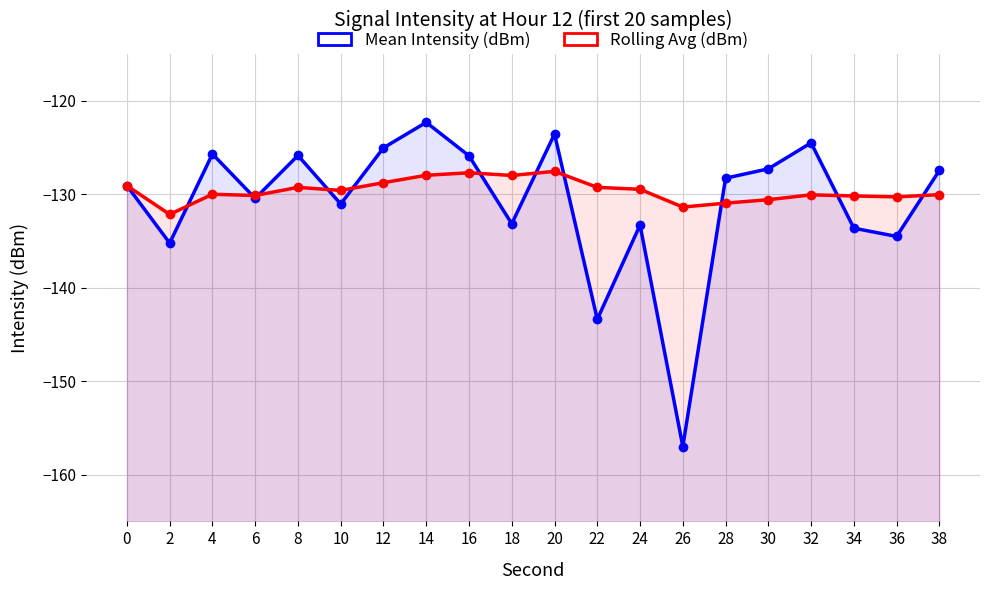

At which category is the sum across all series the highest?

14